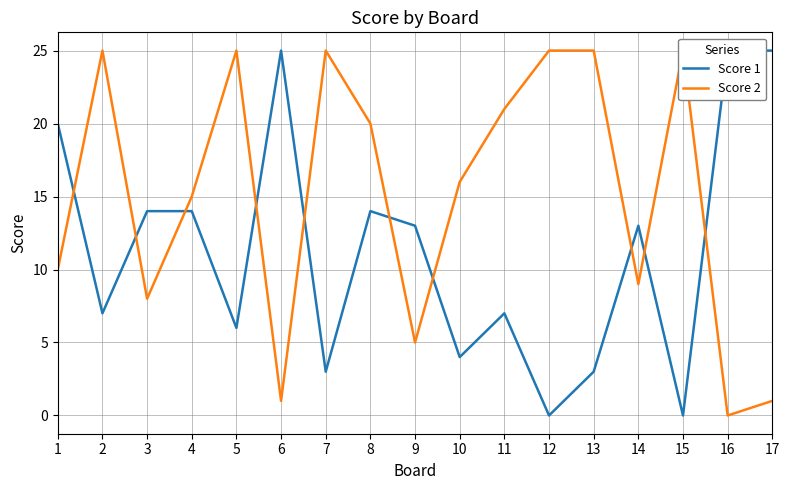

Where is Score 2 nearest to the value 12?

1